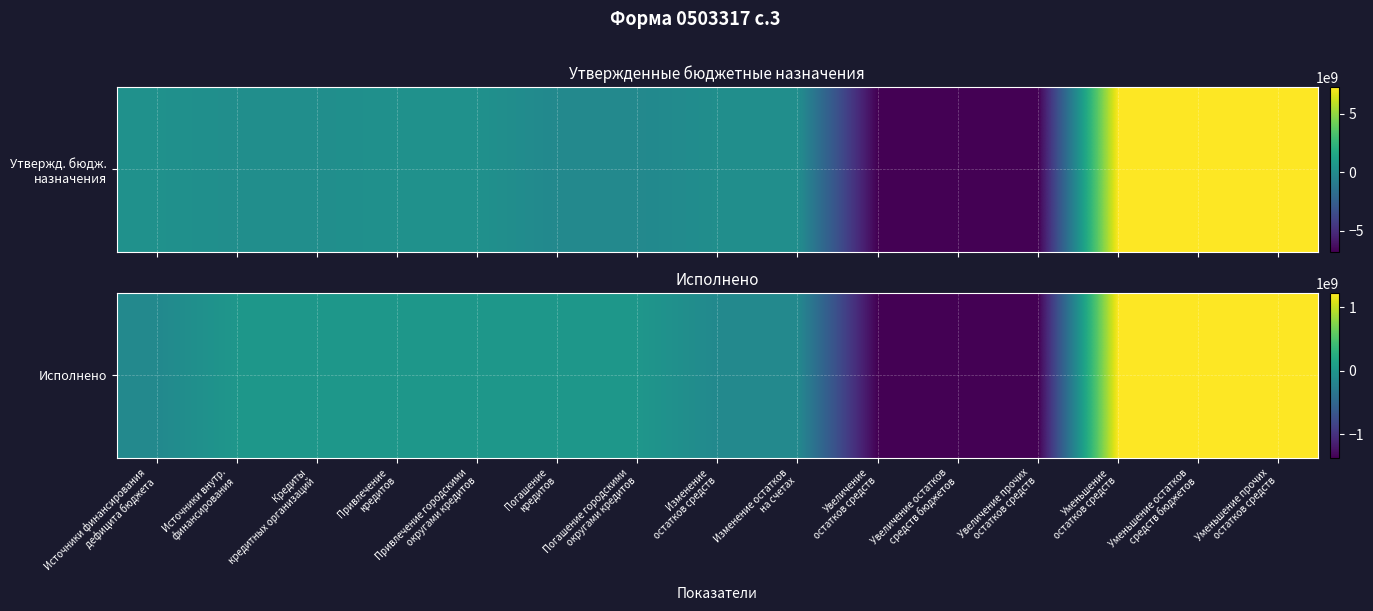

Between Уменьшение остатков
средств бюджетов and Источники финансирования
дефицита бюджета, which is larger?

Уменьшение остатков
средств бюджетов